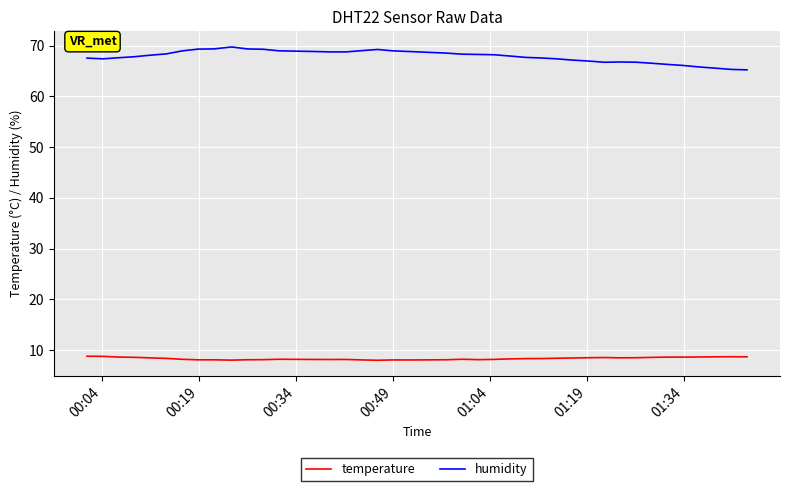

What is the minimum value for humidity?

65.2